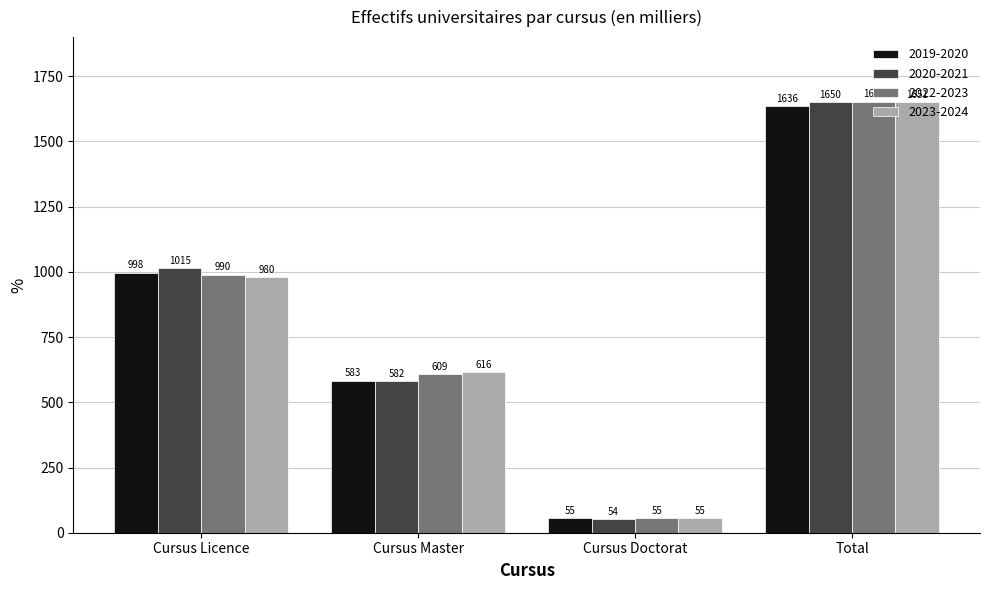

How many categories are shown in the chart?

4